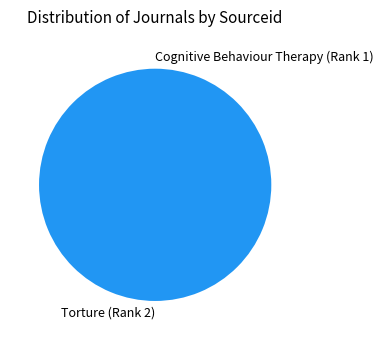

Is it true that Torture (Rank 2) is 100% of the pie?

True